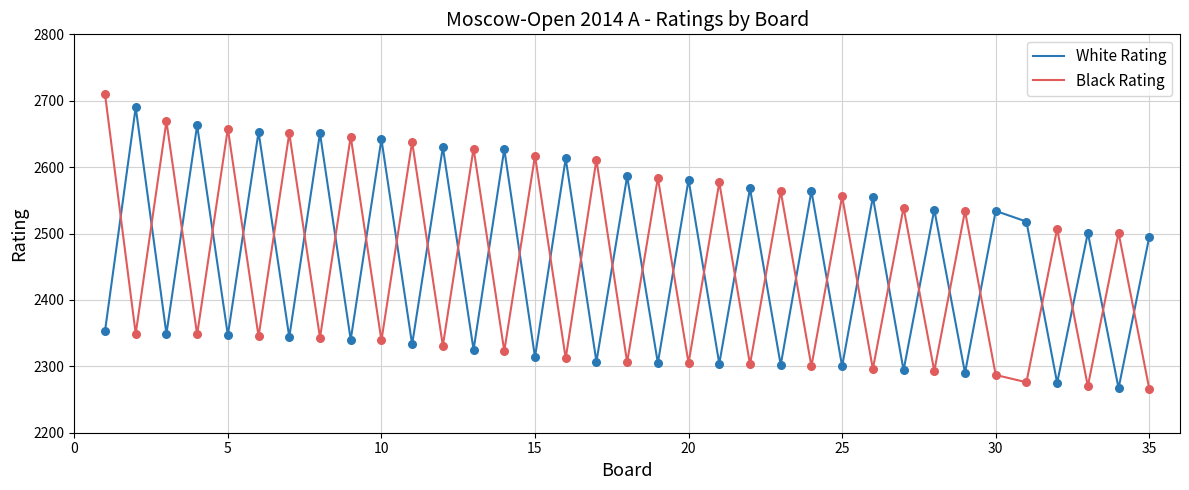

Which series has the largest range (max minus min)?

Black Rating